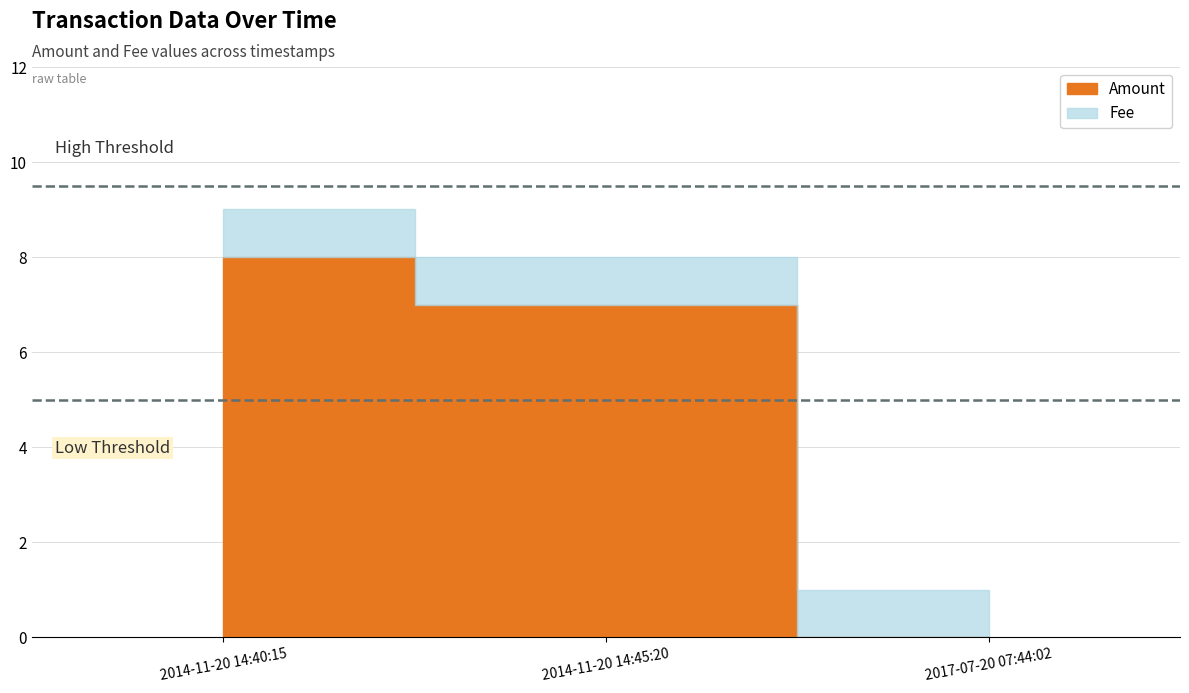

Reading right to left, transcribe all the data shown in this chart.

Amount: 0	7	8
Fee: 1	1	1